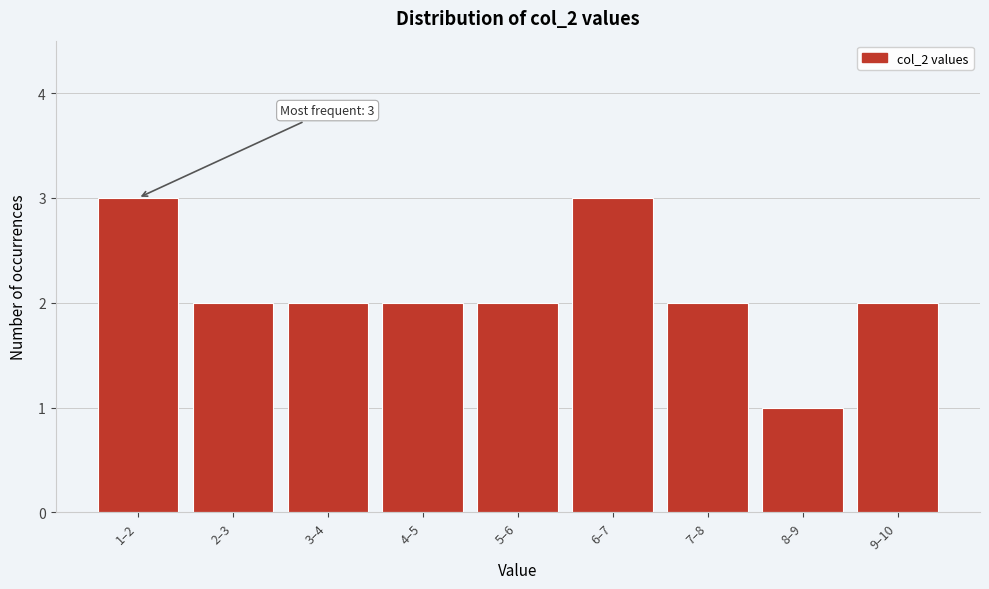

Reading left to right, extract all data points from this chart.

3	2	2	2	2	3	2	1	2